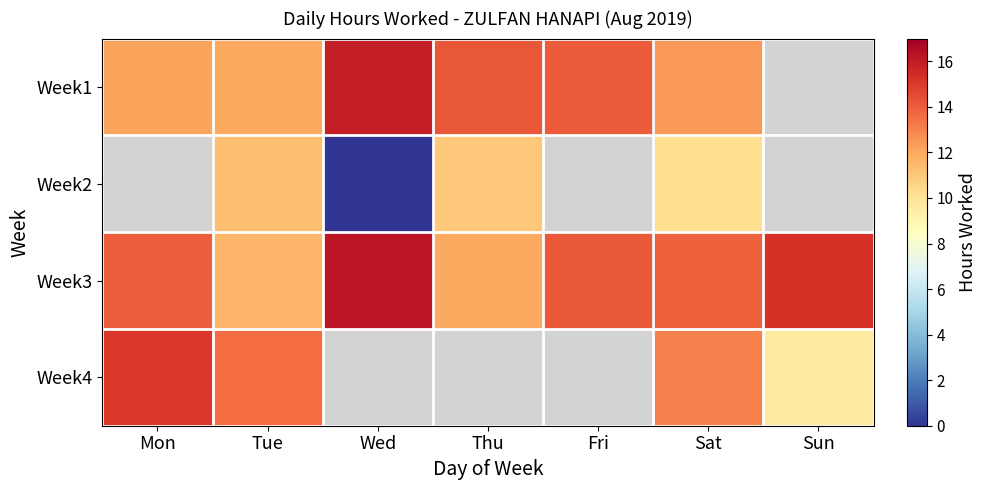

Is it true that Week3 equals 14.0 at Mon?

True